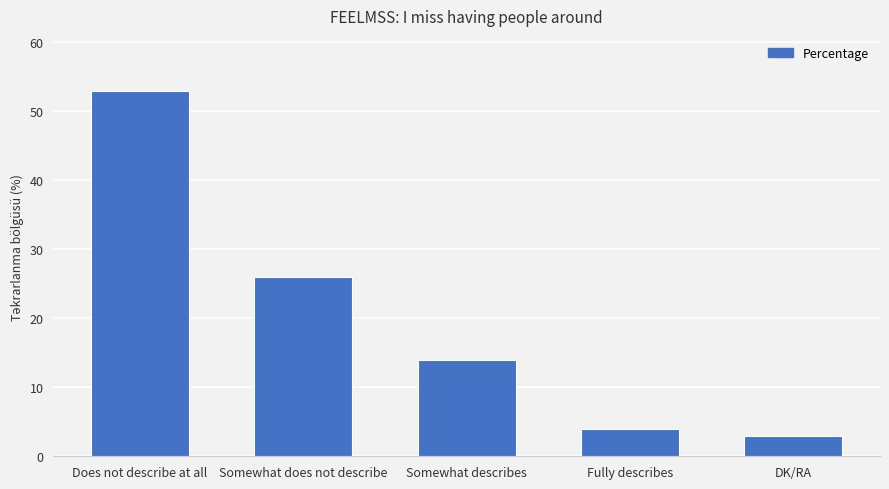

Rank the categories by value from highest to lowest.

Does not describe at all, Somewhat does not describe, Somewhat describes, Fully describes, DK/RA